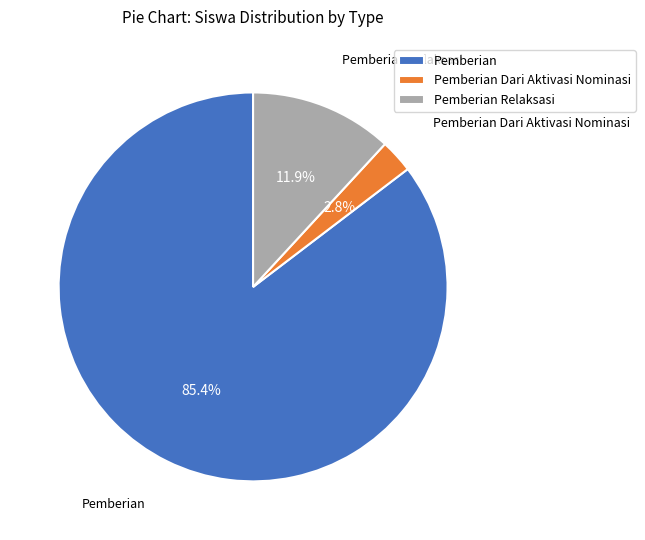

Does any single category account for the majority?

Yes